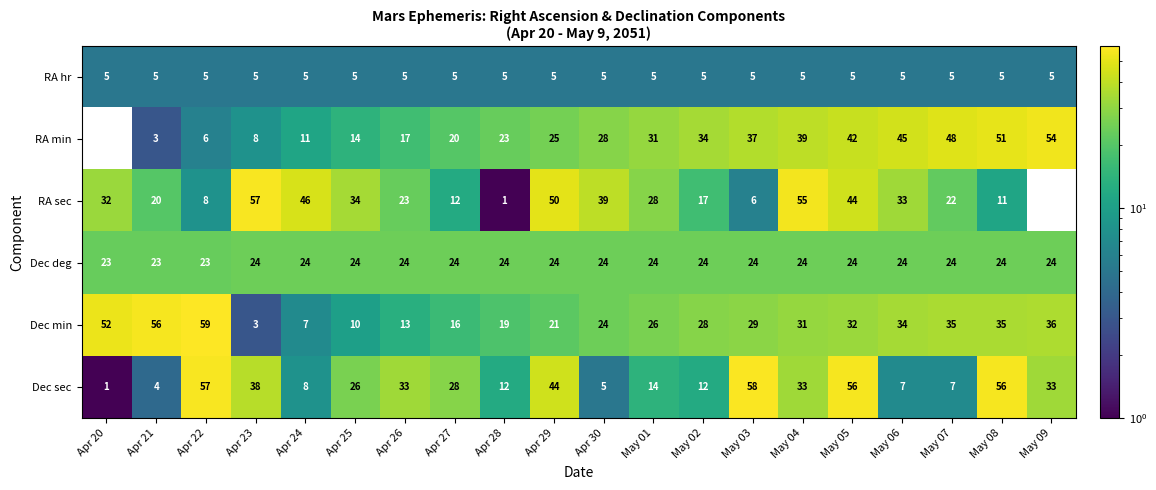

What is the spread (max minus min) of values at Apr 20?

52